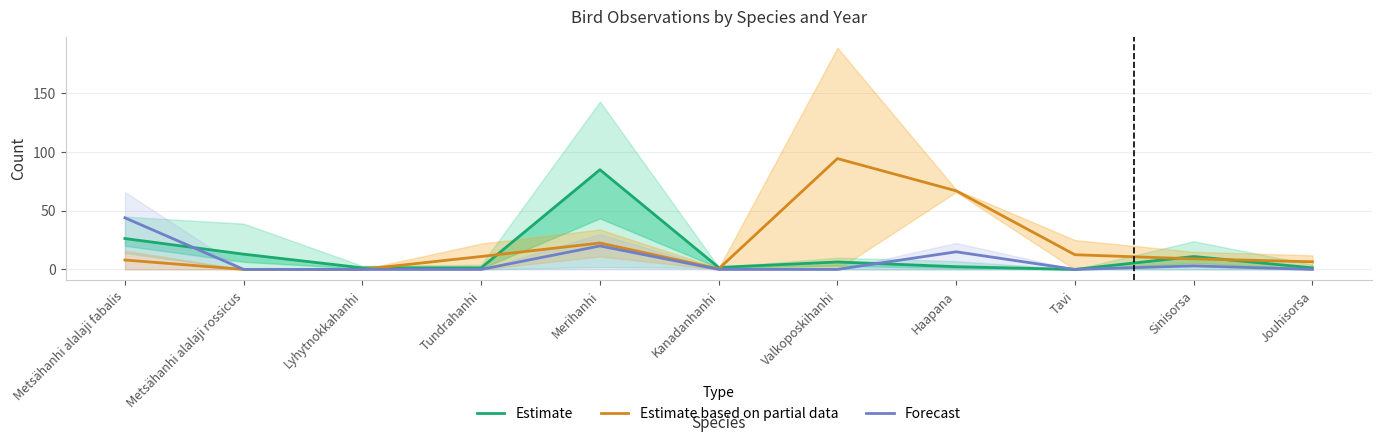

What is the label of the 2nd point from the right?

Sinisorsa